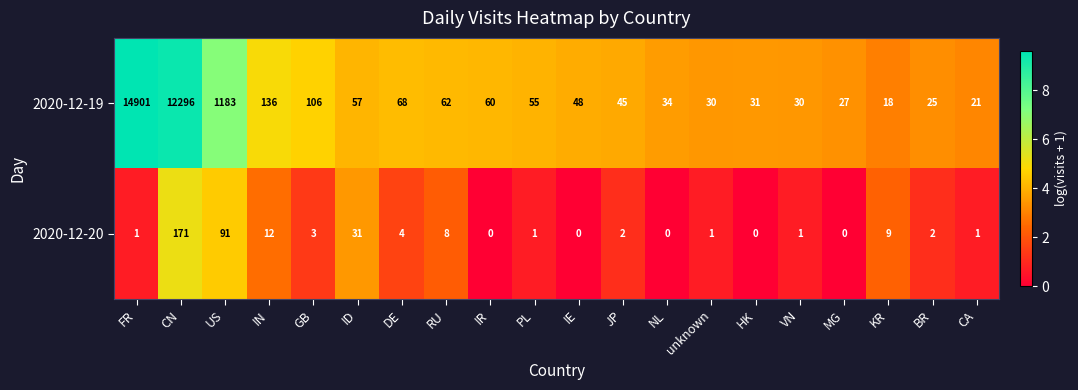

The value of 2020-12-19 at FR is 14901. True or false?

True